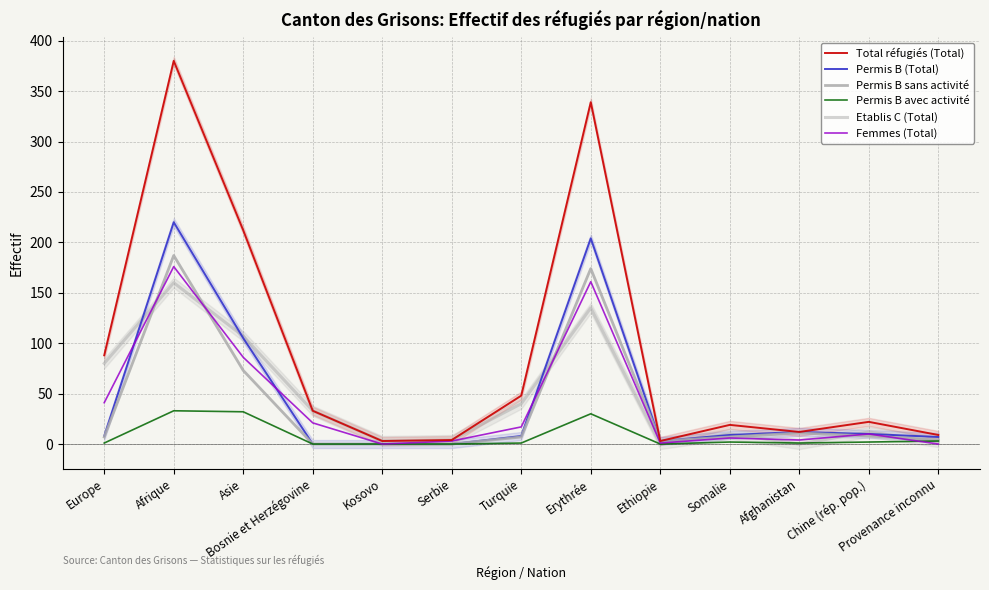

Does the chart display data point markers on the line(s)?

No